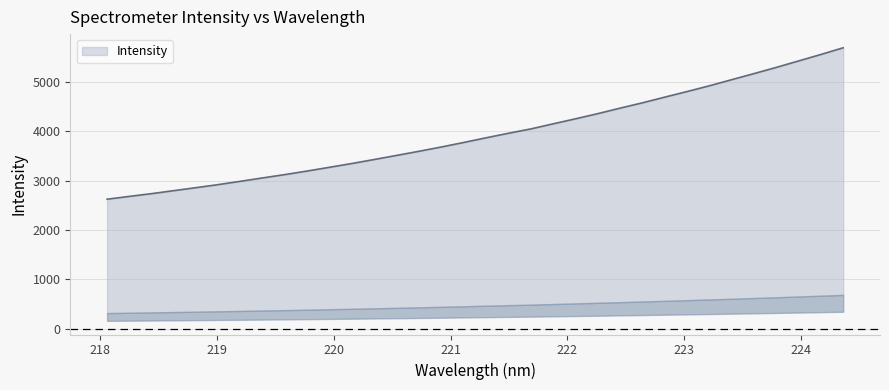

Reading right to left, what are all the values shown in this chart?

5695.0	5559.3	5428.4	5297.5	5171.9	5048.6	4925.0	4808.2	4694.9	4579.8	4472.2	4360.6	4255.6	4154.3	4051.2	3963.0	3871.4	3777.1	3685.4	3598.6	3515.0	3432.2	3351.0	3274.5	3198.7	3126.2	3058.3	2989.4	2921.9	2859.3	2798.6	2737.5	2681.6	2624.4